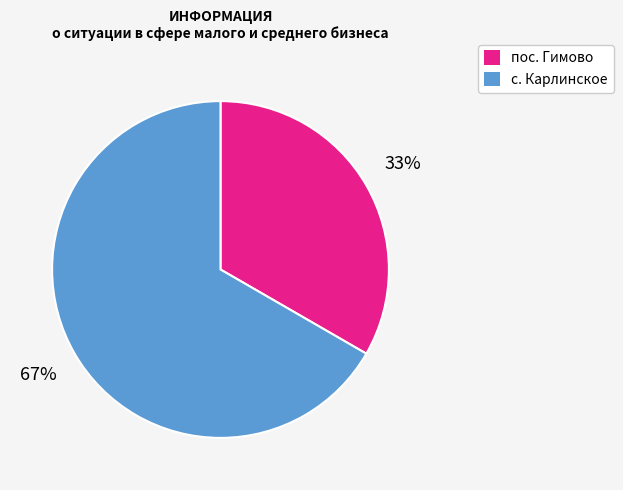

To the nearest percent, what is the average slice percentage?

50%